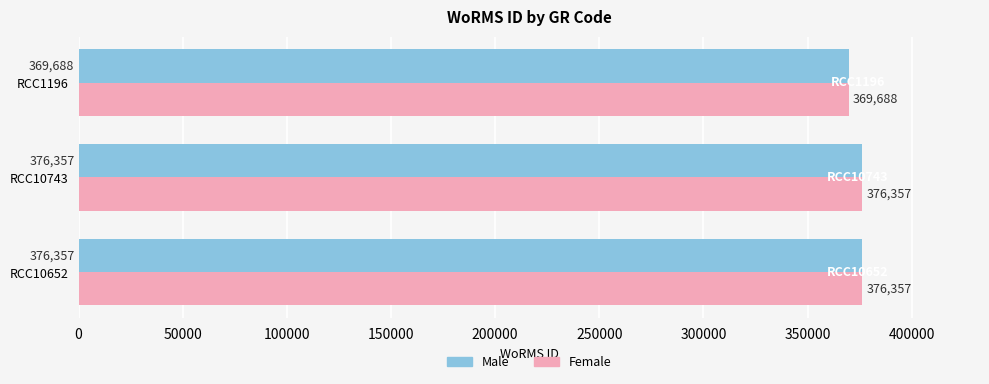

How many data points in Male are less than 376357?

1